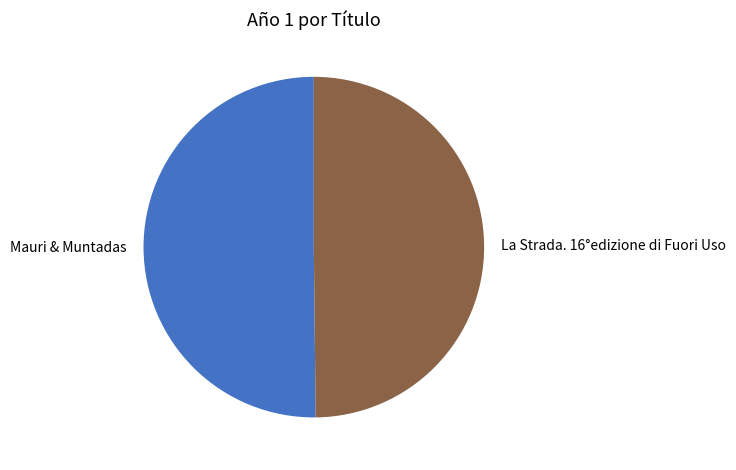

Is the sum of La Strada. 16°edizione di Fuori Uso and Mauri & Muntadas greater than half?

Yes